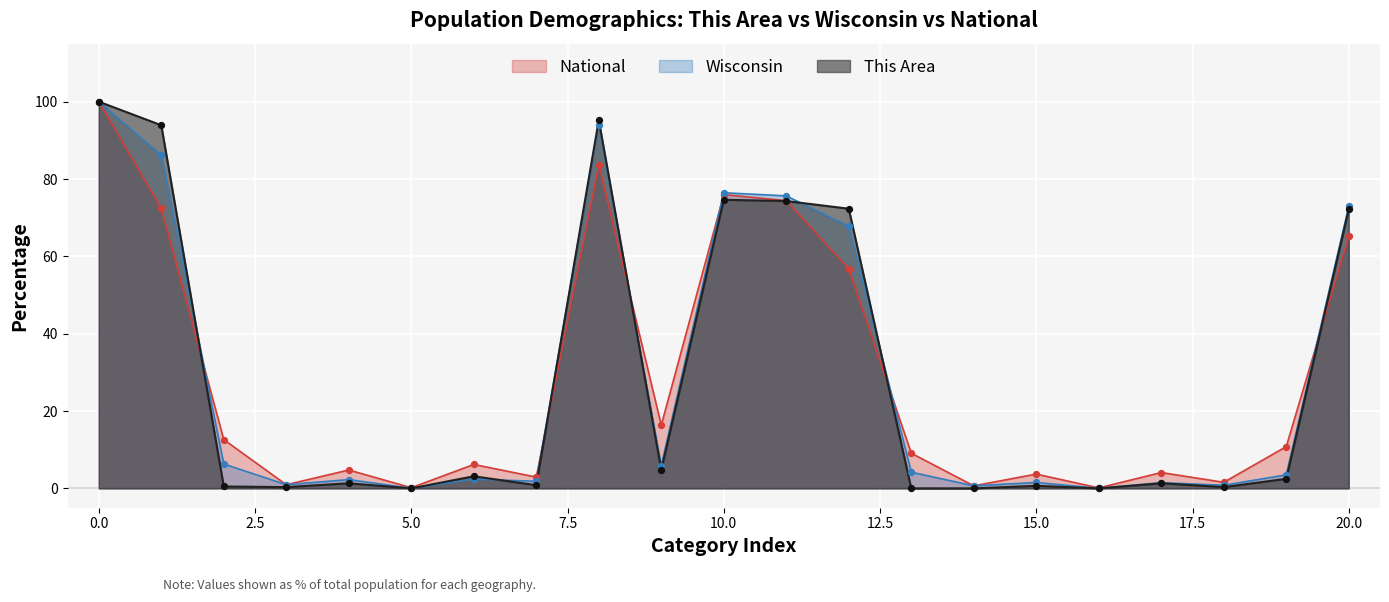

Which series has the largest total across all categories?

Wisconsin